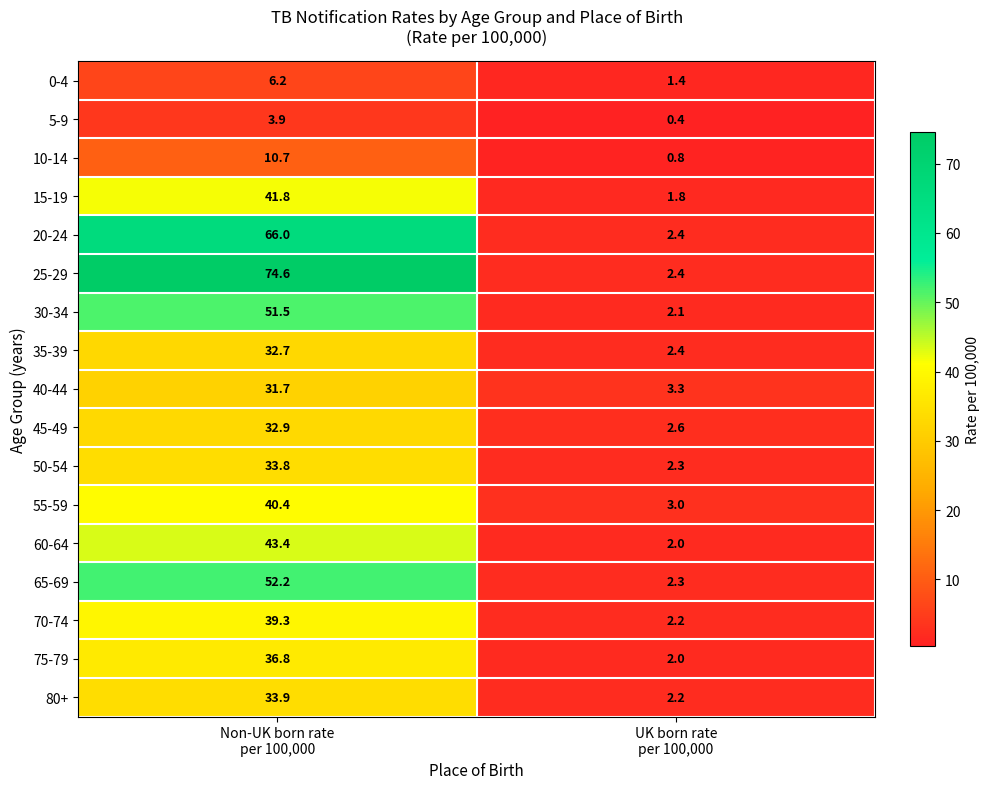

Which series has the widest spread of values?

25-29